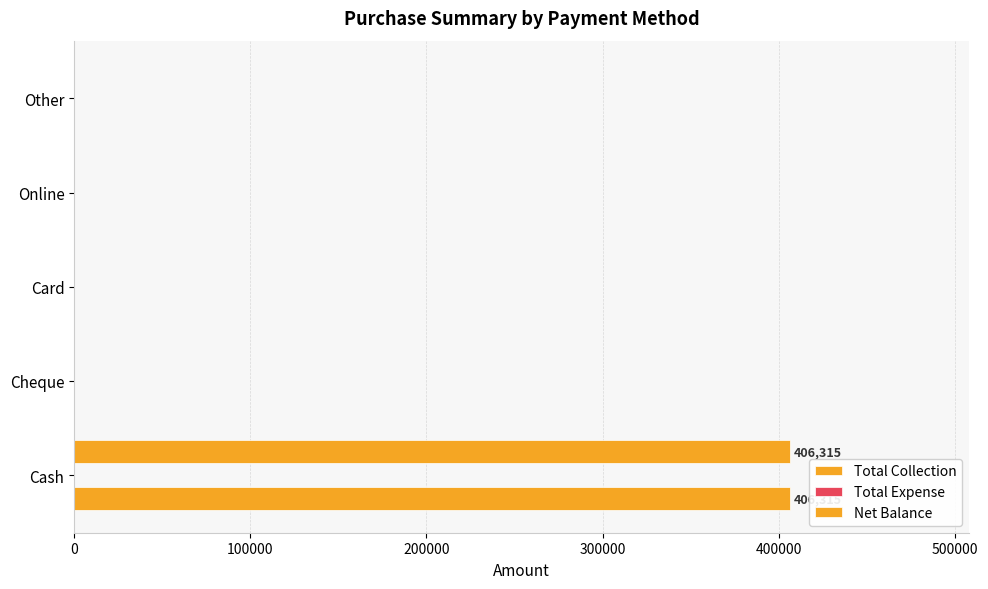

How many categories are shown in the chart?

5